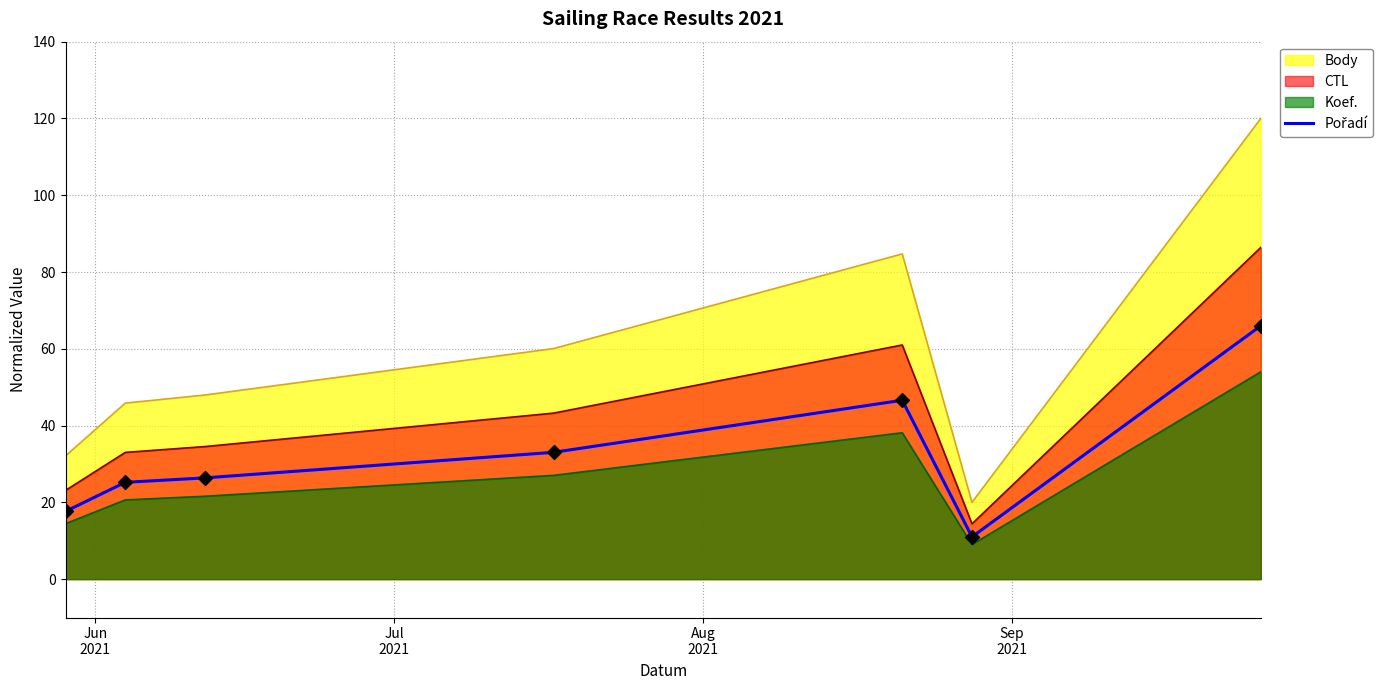

Which series has the largest range (max minus min)?

Body